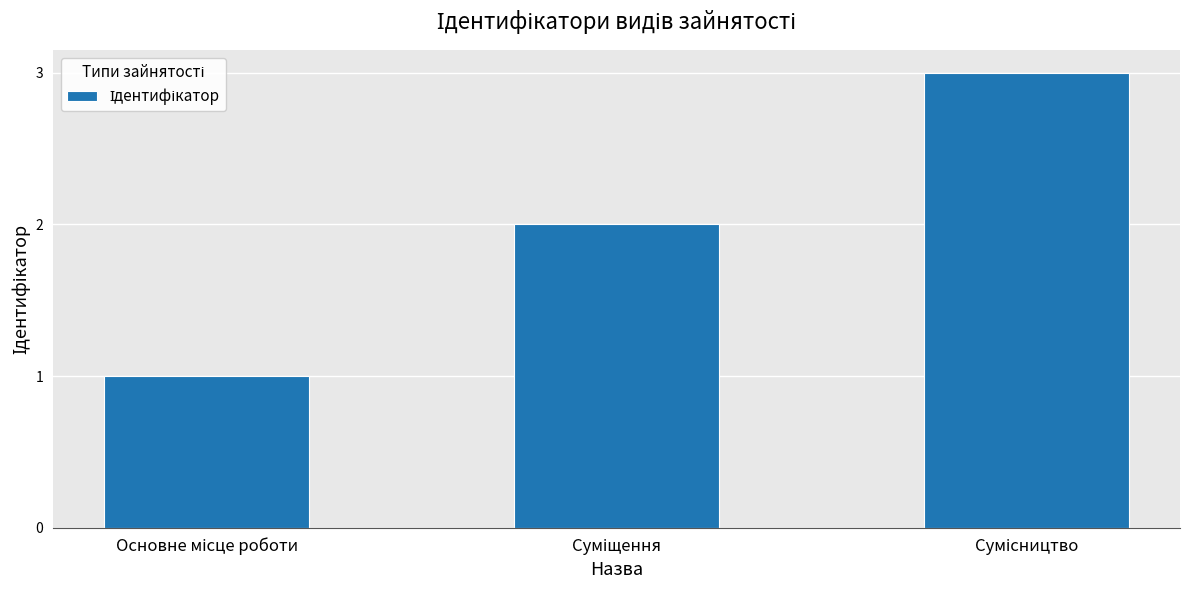

What is the greatest value displayed?

3